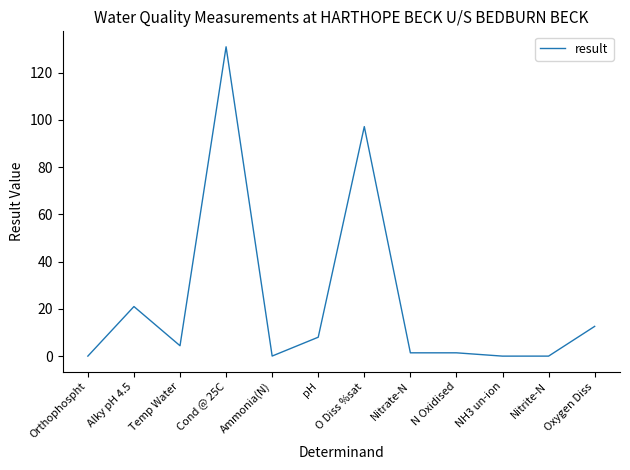

What is the sum of the values at Cond @ 25C and N Oxidised?

132.4